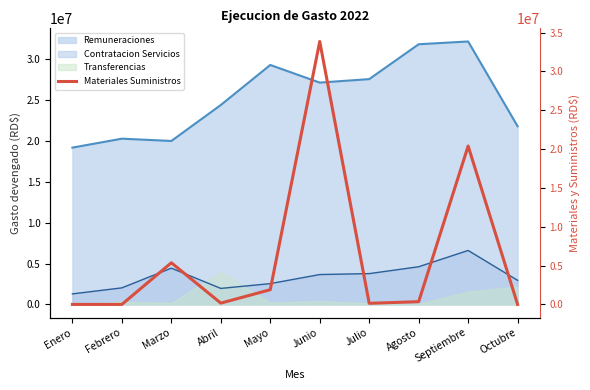

What is the average value?

6217770.8